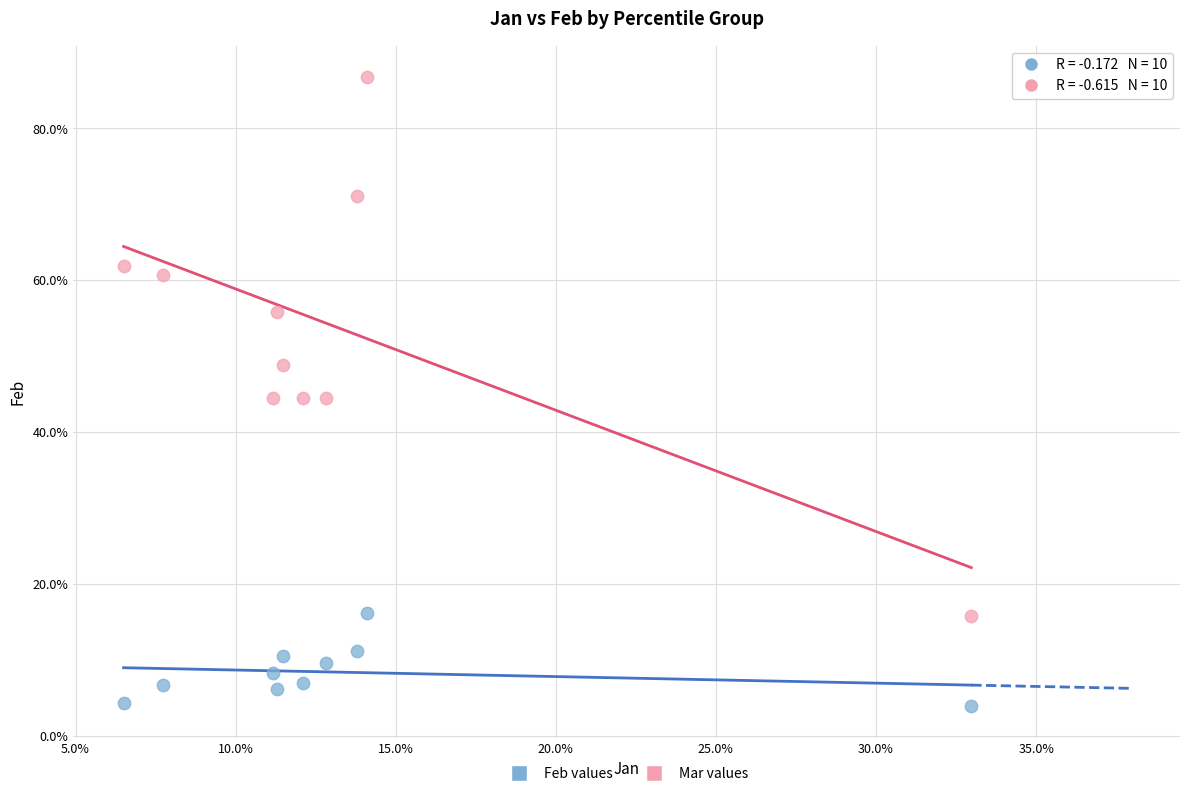

What are all the series names shown in the legend?

Feb values, Mar values